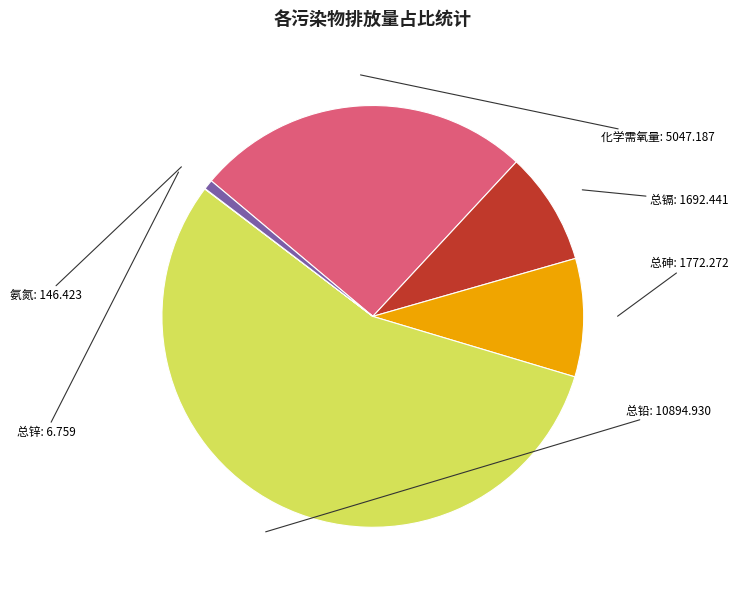

Does any single category account for the majority?

Yes